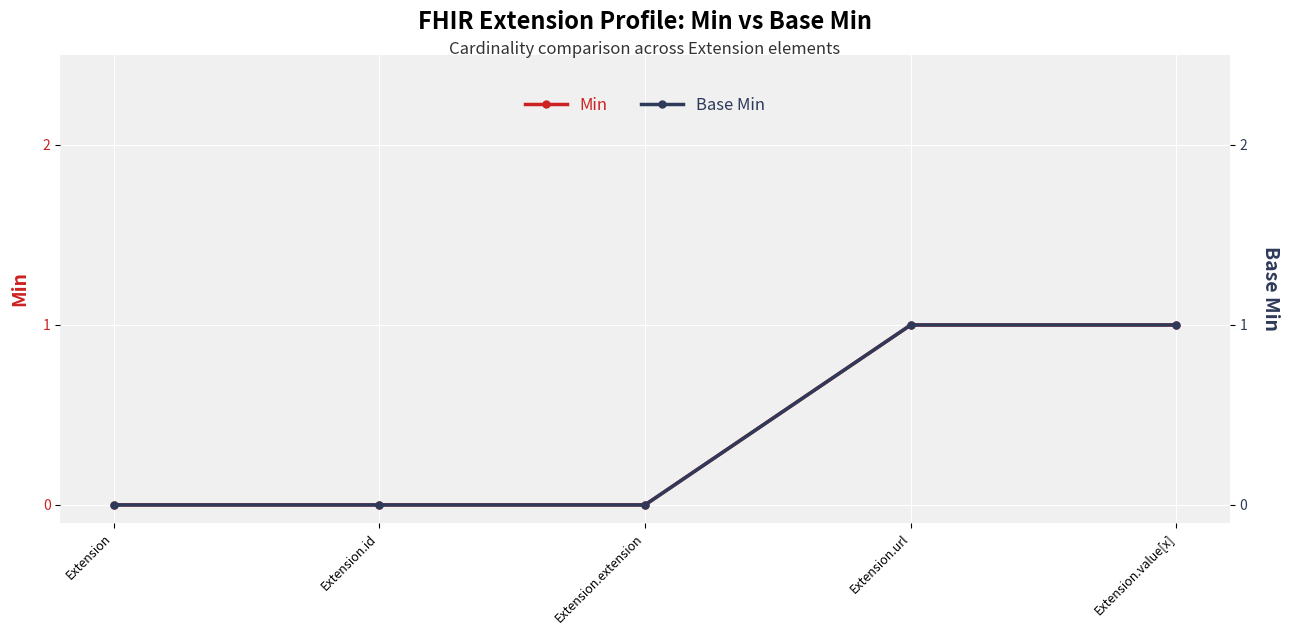

True or false: Base Min and Min intersect in this chart.

False